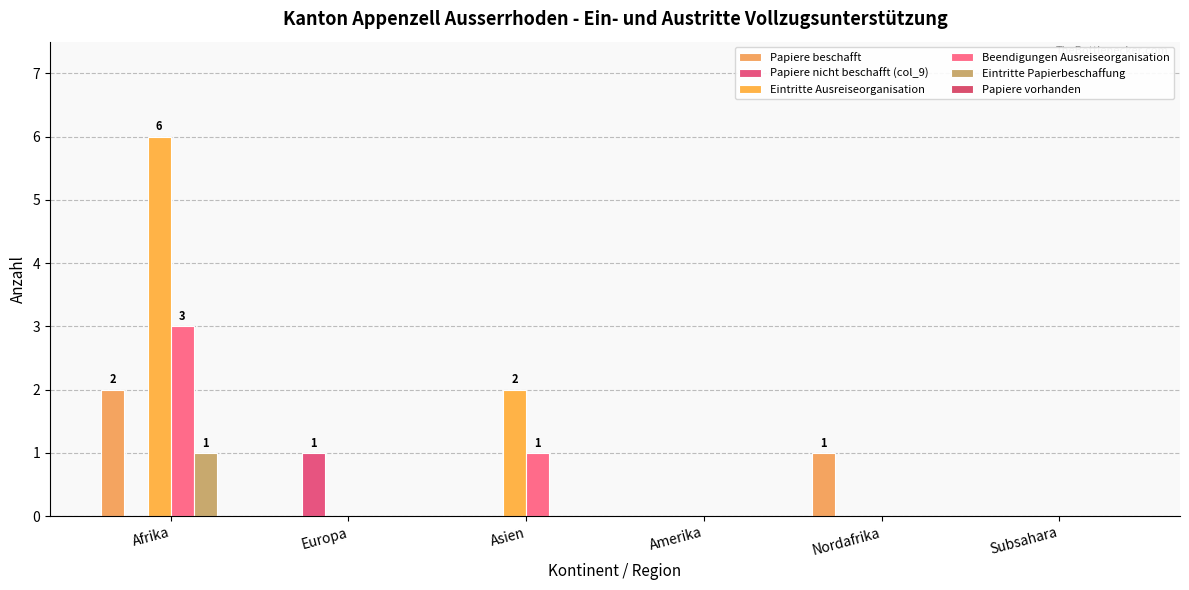

Does the chart contain stacked bars?

No